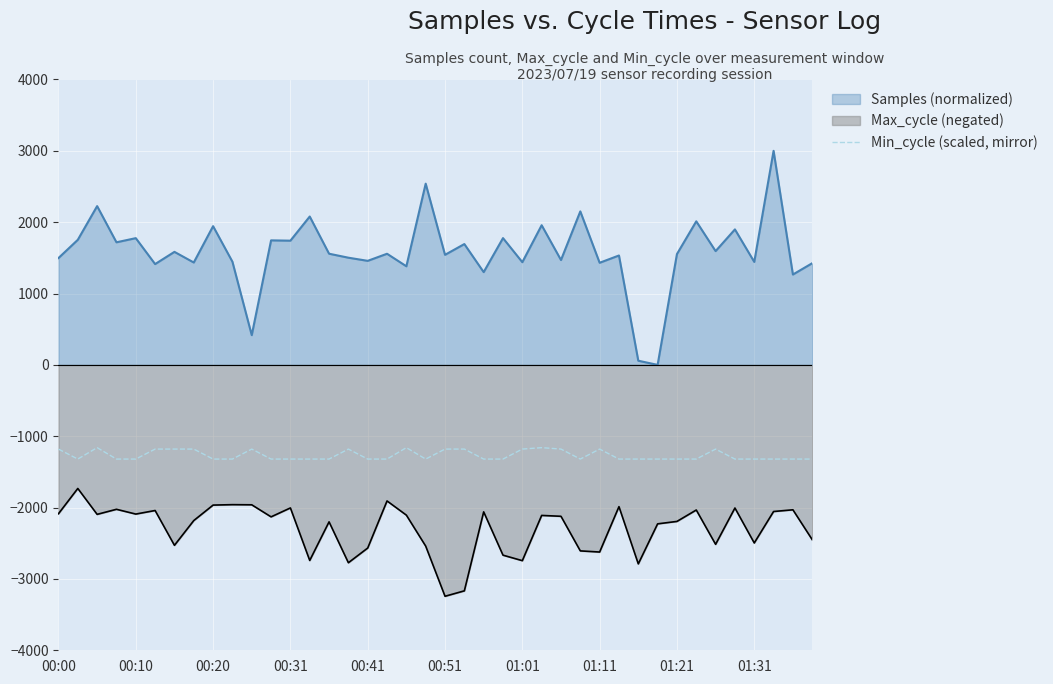

Where is the data nearest to the value -1240?

00:00